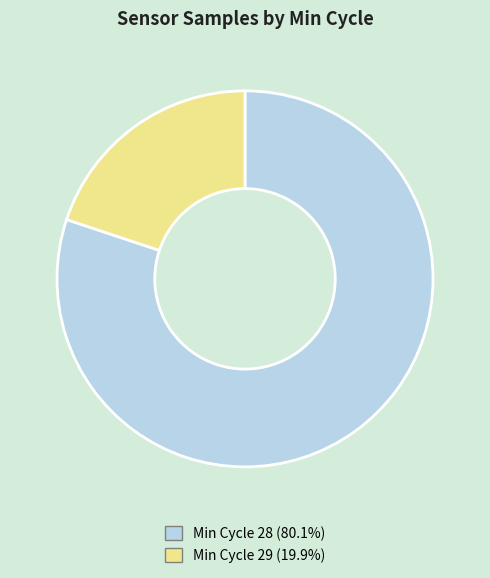

Does any single category account for the majority?

Yes